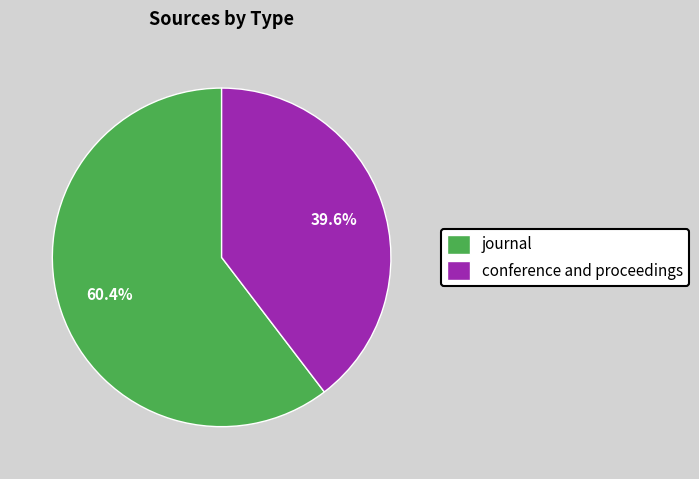

Is there any slice that represents more than half of the pie?

Yes